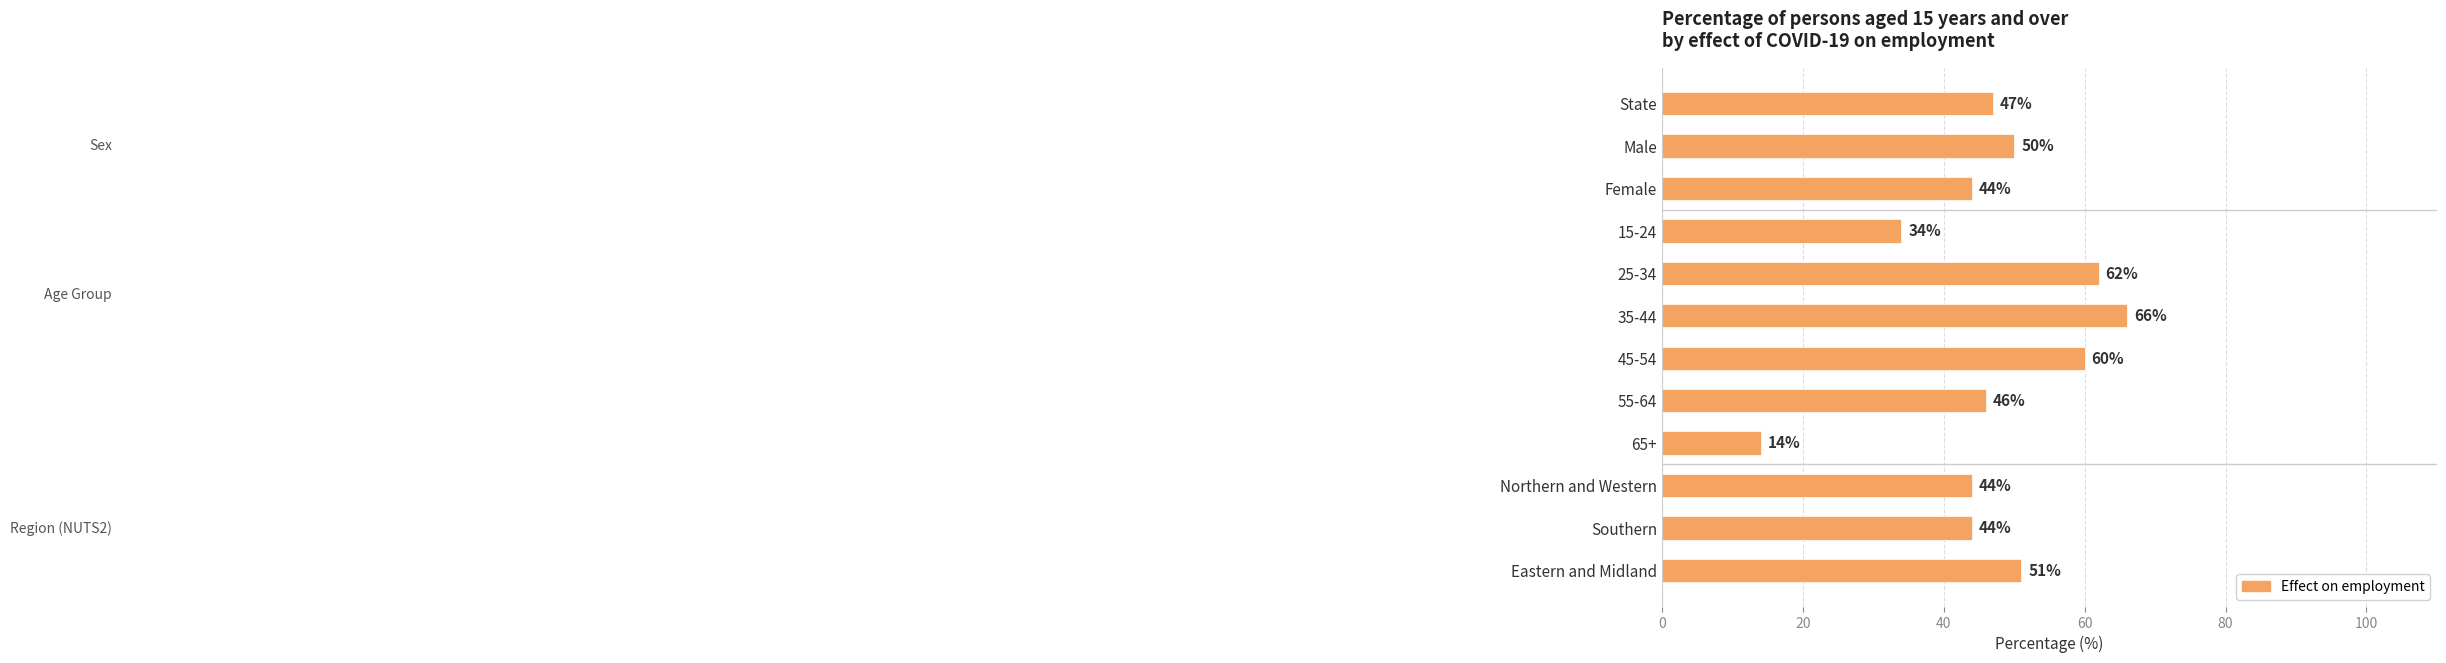

What is the value of the 5th bar from the top?

62